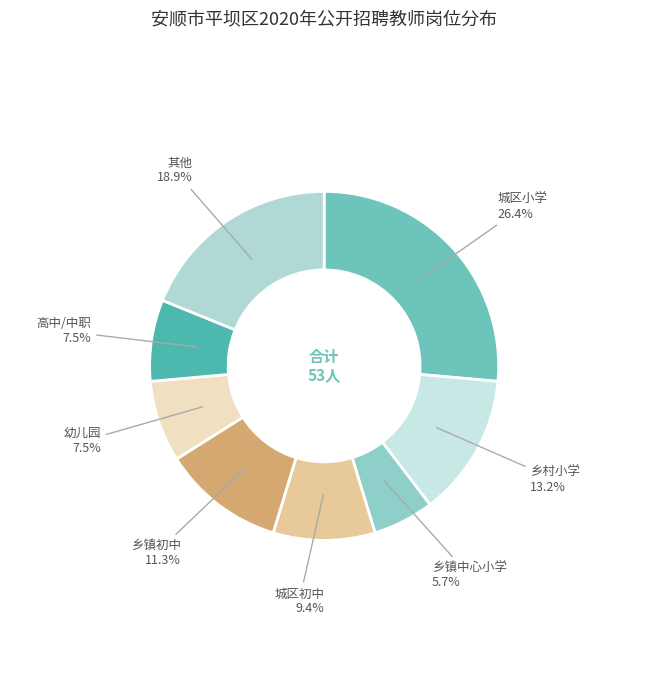

Count the number of slices in the pie.

8